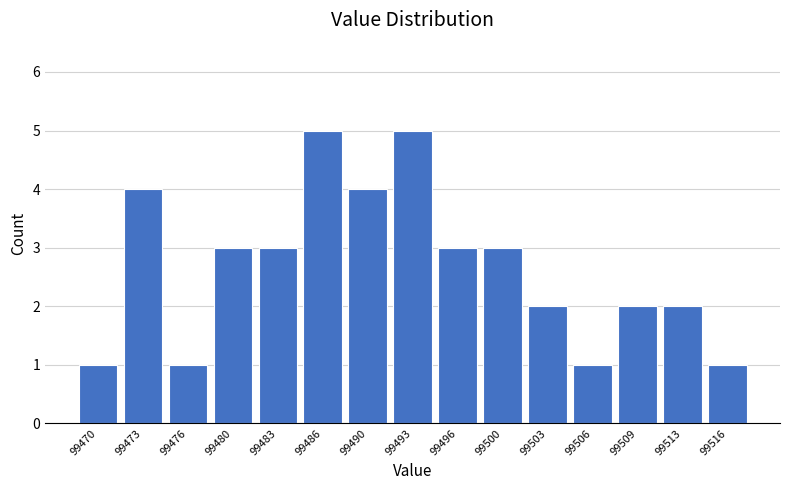

Reading left to right, transcribe this chart: for each bar, give the range it covers on the x-axis and its height. Neither the bar edges nor the heights are printed on the chart, so give them approximately, as read against the axes.

99468.0 to 99471.5: 1
99471.5 to 99475.0: 4
99475.0 to 99478.0: 1
99478.0 to 99481.5: 3
99481.5 to 99484.5: 3
99484.5 to 99488.0: 5
99488.0 to 99491.5: 4
99491.5 to 99494.5: 5
99494.5 to 99498.0: 3
99498.0 to 99501.0: 3
99501.0 to 99504.5: 2
99504.5 to 99508.0: 1
99508.0 to 99511.0: 2
99511.0 to 99514.5: 2
99514.5 to 99518.0: 1